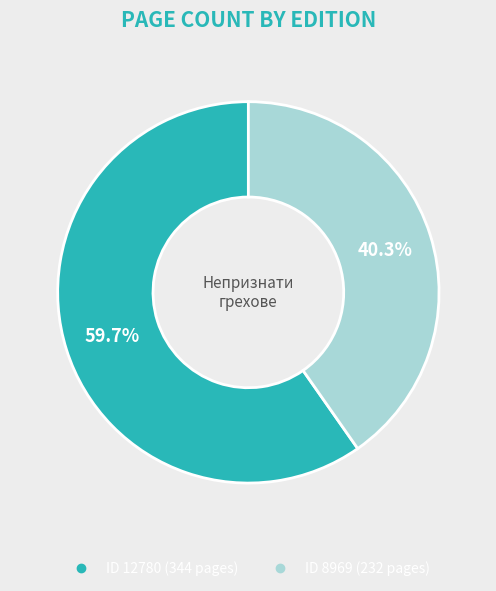

Is there a majority slice in this chart?

Yes